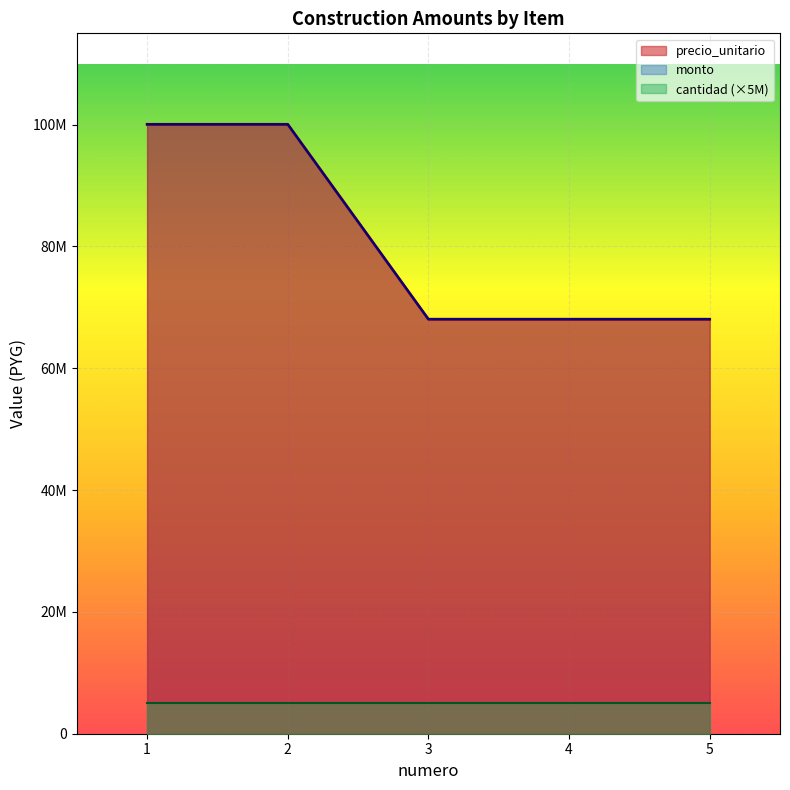

Which series has the largest total across all categories?

precio_unitario